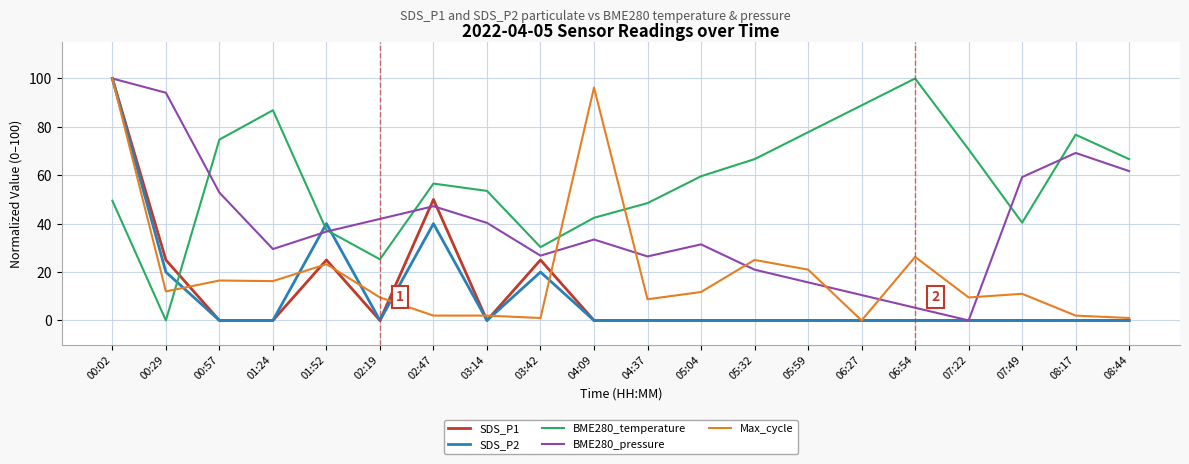

Between 04:37 and 05:59, which series saw the biggest shift?

BME280_temperature